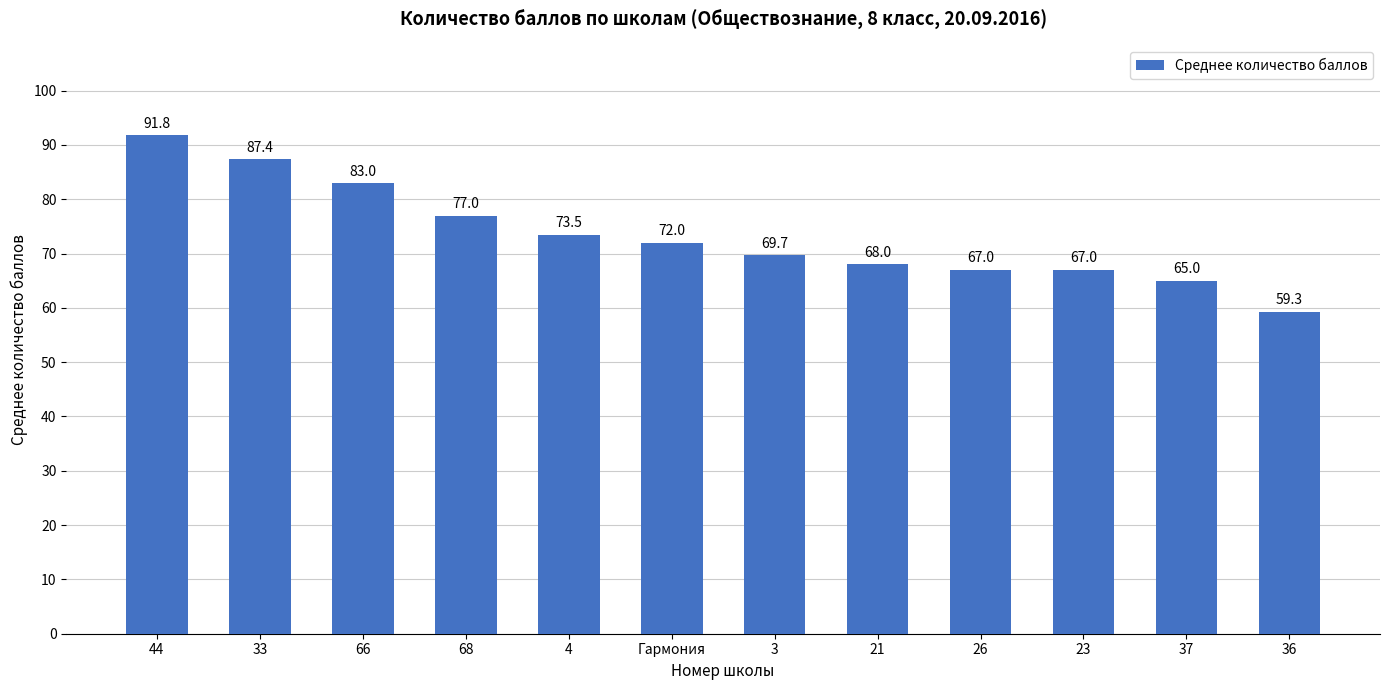

How many values are below 72?

6